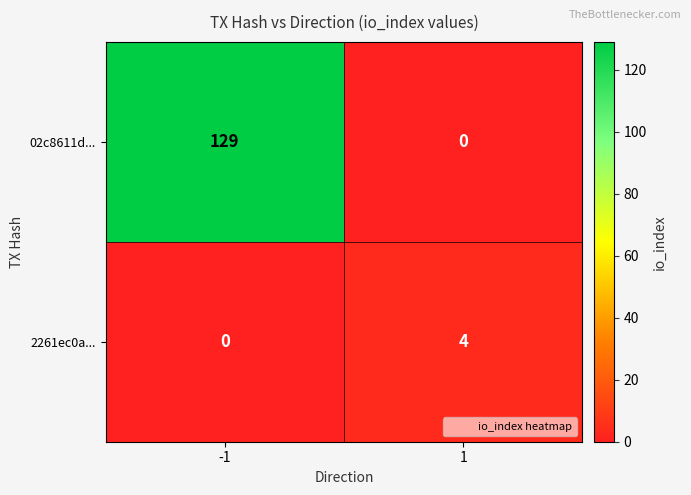

At 1, list the series in order from smallest to largest.

02c8611d..., 2261ec0a...